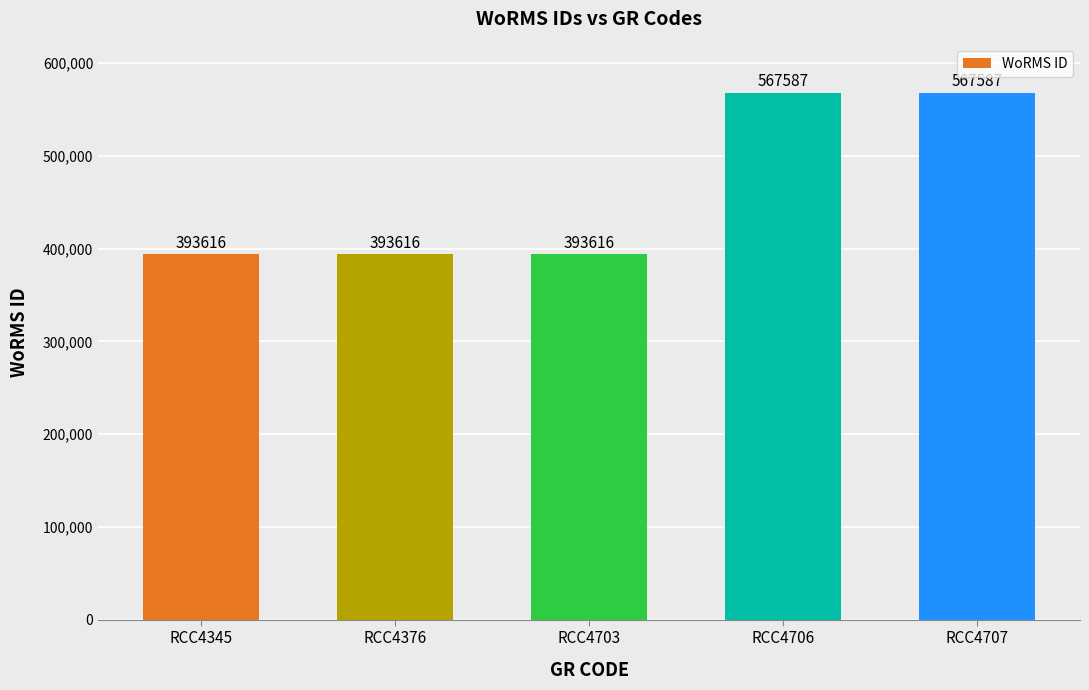

Reading left to right, what are all the values shown in this chart?

393616	393616	393616	567587	567587